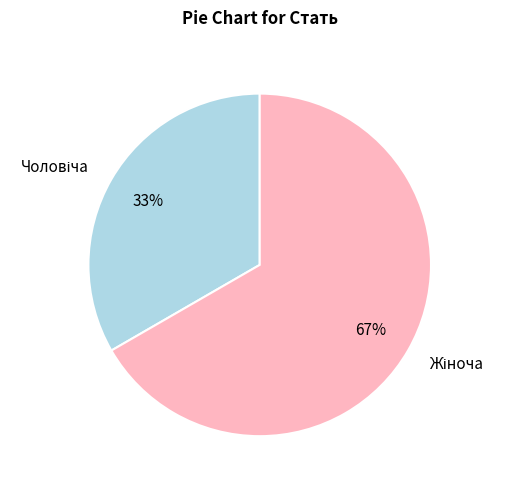

Does any single category account for the majority?

Yes